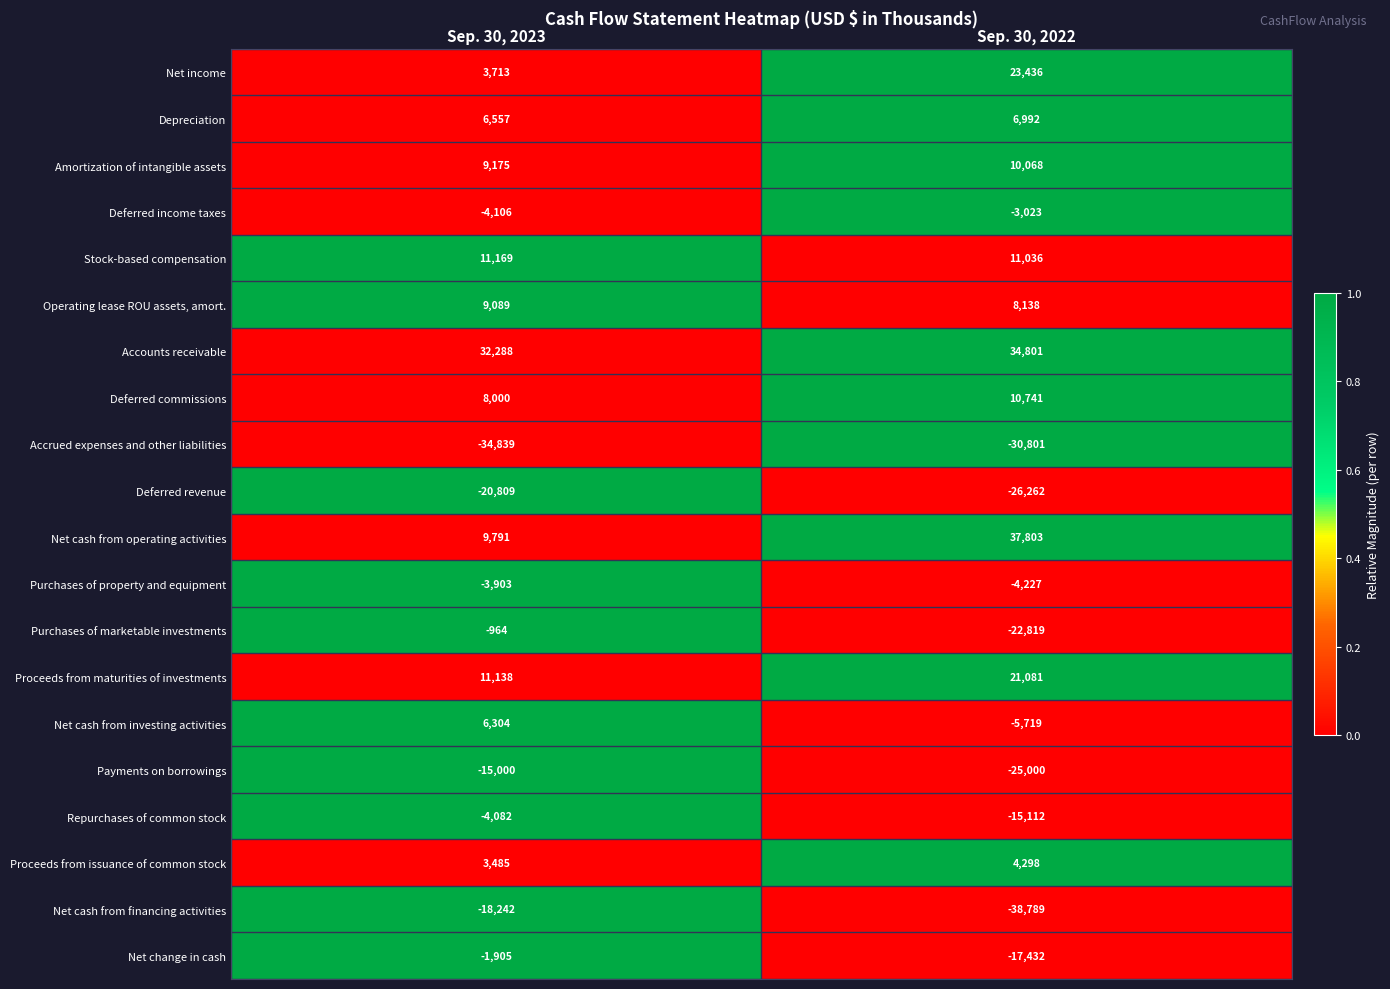

How many distinct data groups are displayed?

20